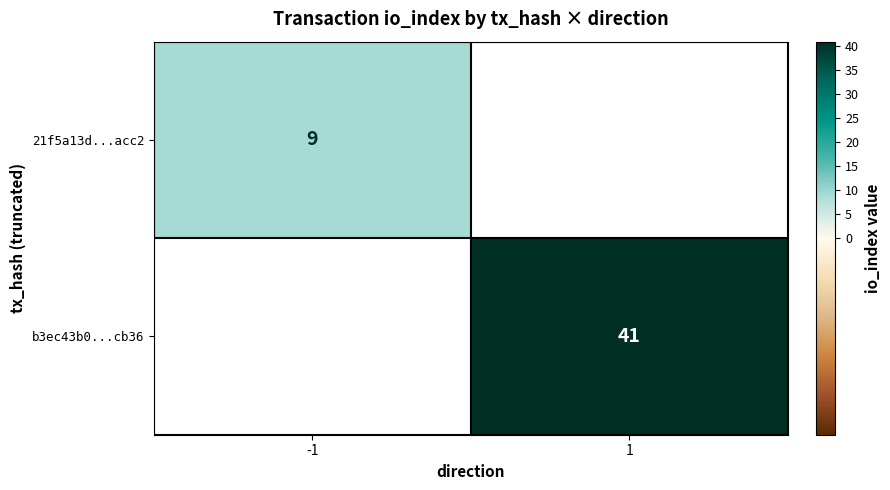

The 21f5a13d...acc2 series shows 13 at -1. True or false?

False